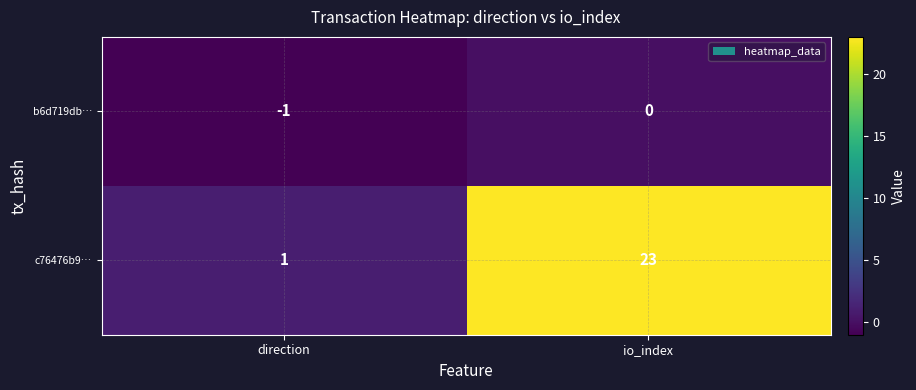

Count the number of data series in this chart.

2